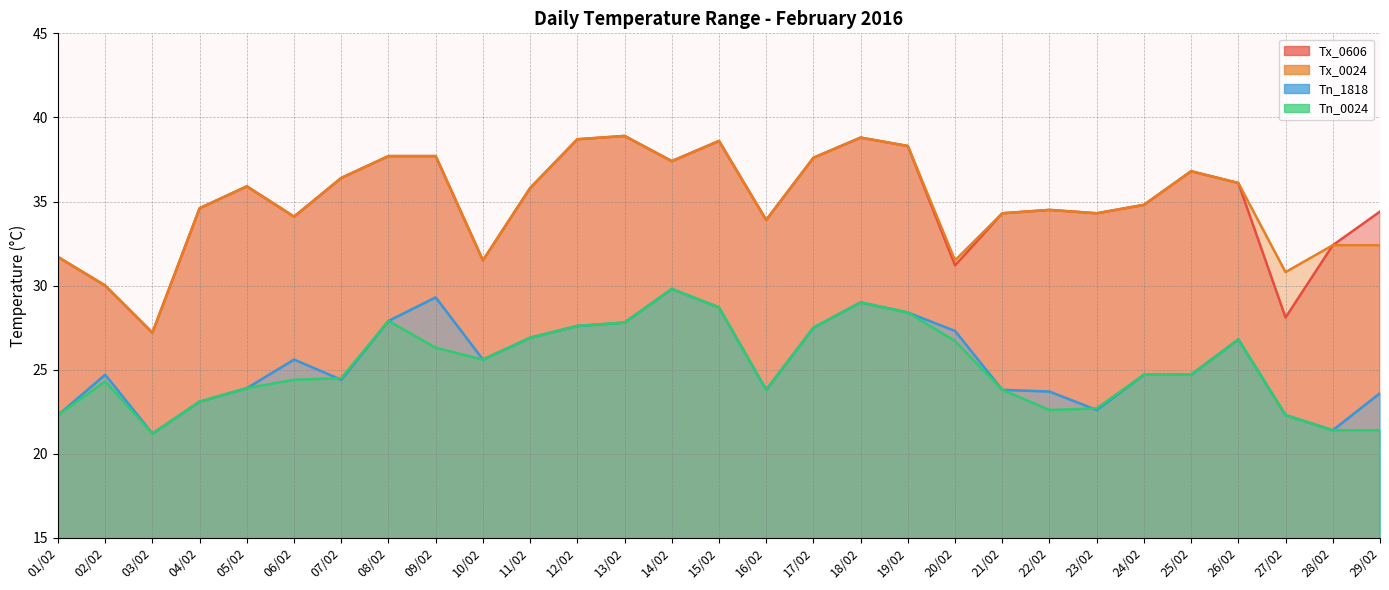

At which label does Tn_1818 first exceed 24?

02/02